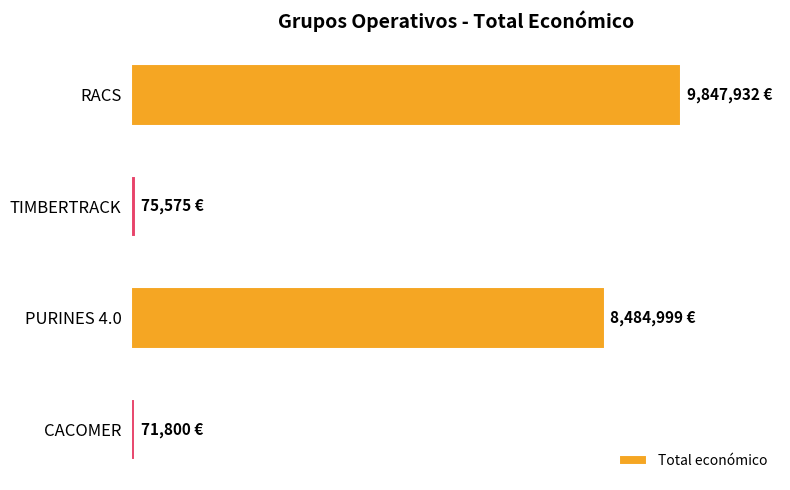

Are the bars horizontal?

Yes